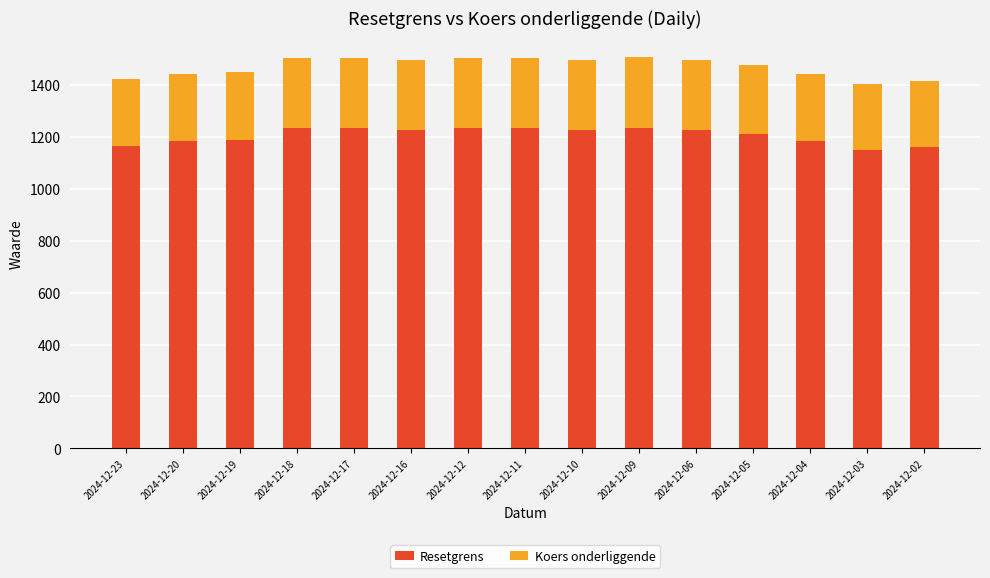

How many values in the Resetgrens series are below 1224?

7